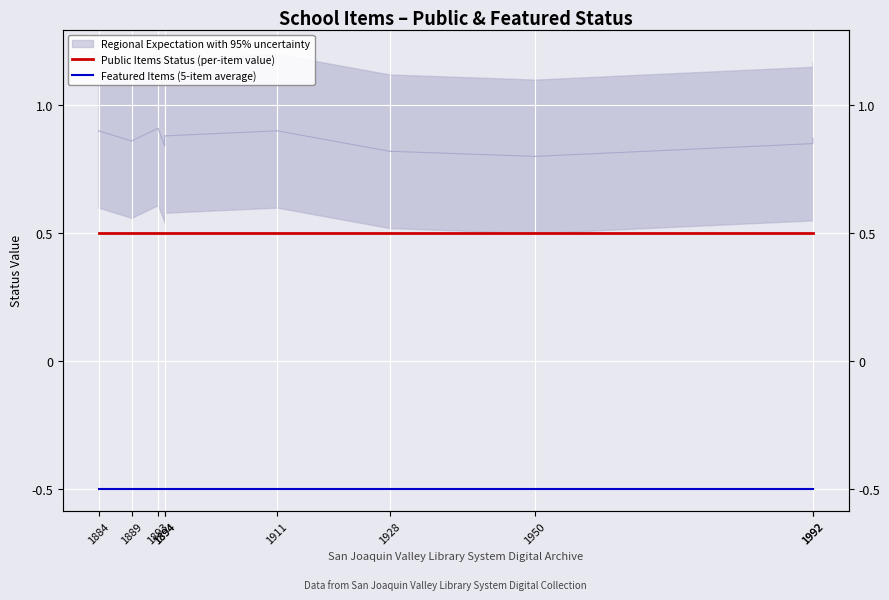

Does the chart display data point markers on the line(s)?

No